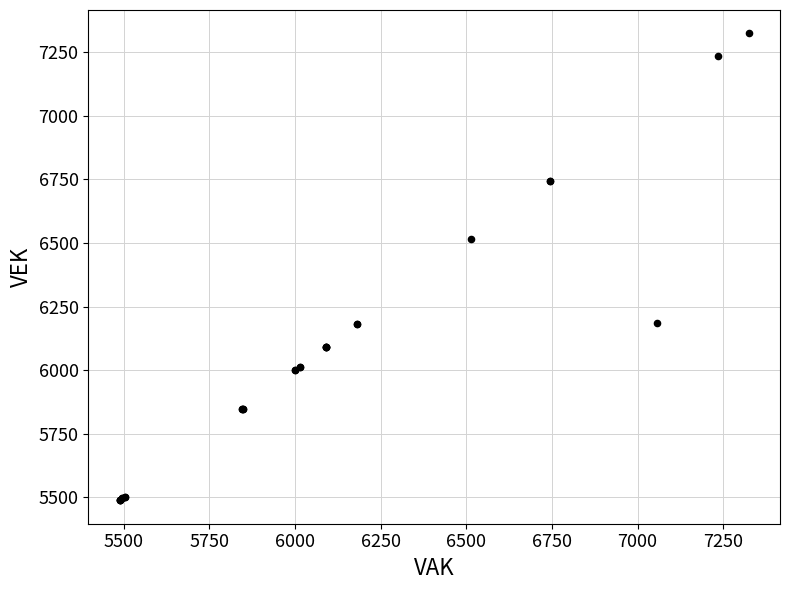

What Y value in the scatter plot is closest to 6406?

6514